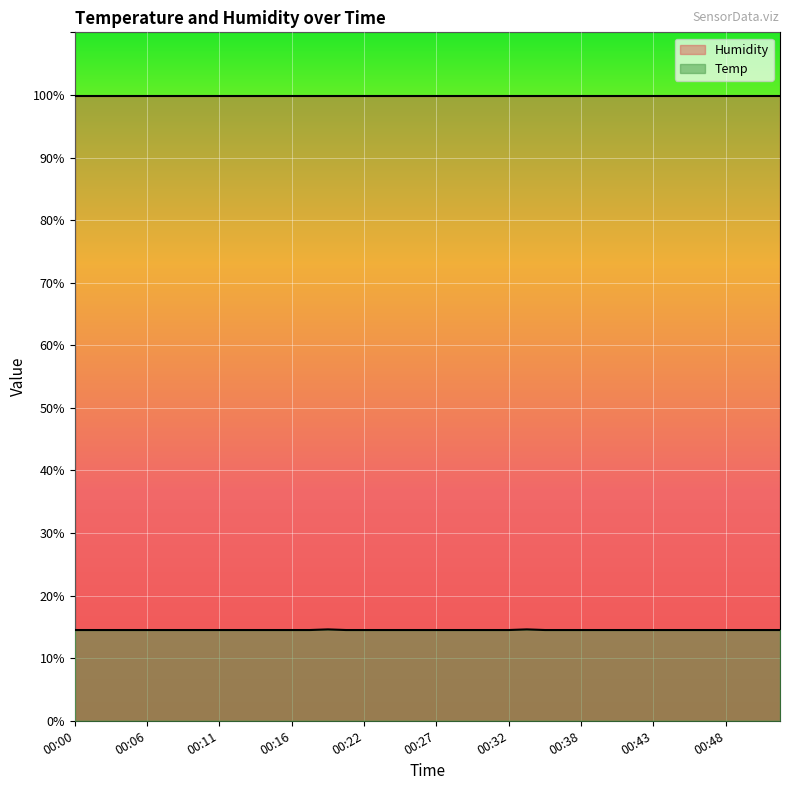

What is the sum of the values at 00:43 and 00:35?

29.0